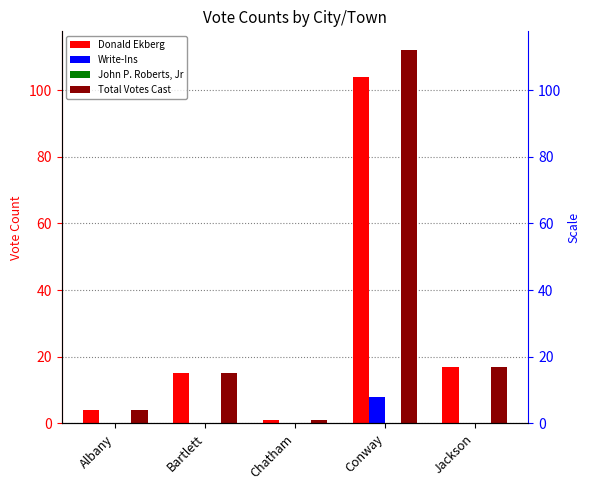

Reading left to right, extract all data points from this chart.

Donald Ekberg: 4	15	1	104	17
Write-Ins: 0	0	0	8	0
John P. Roberts, Jr: 0	0	0	0	0
Total Votes Cast: 4	15	1	112	17